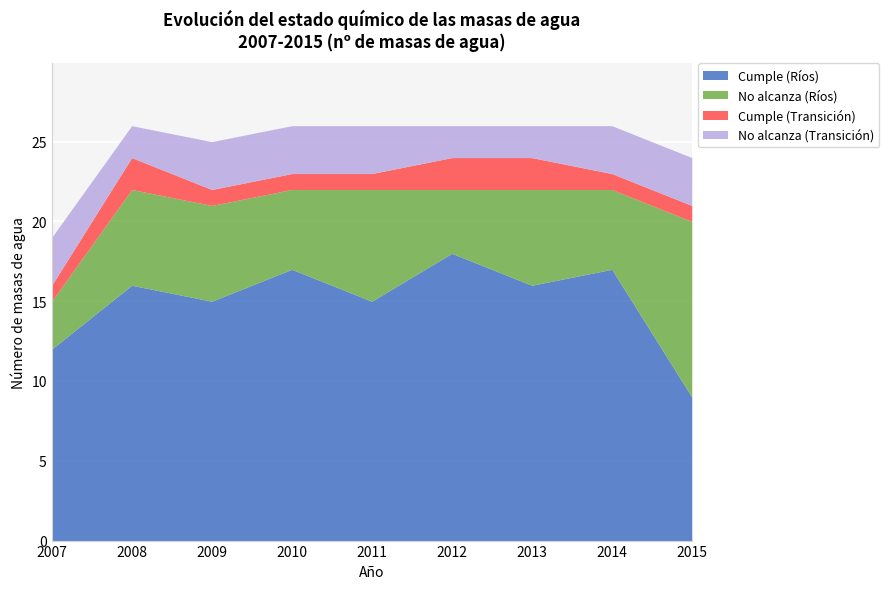

True or false: Cumple (Transición) has a value of 2 at 2010.

False